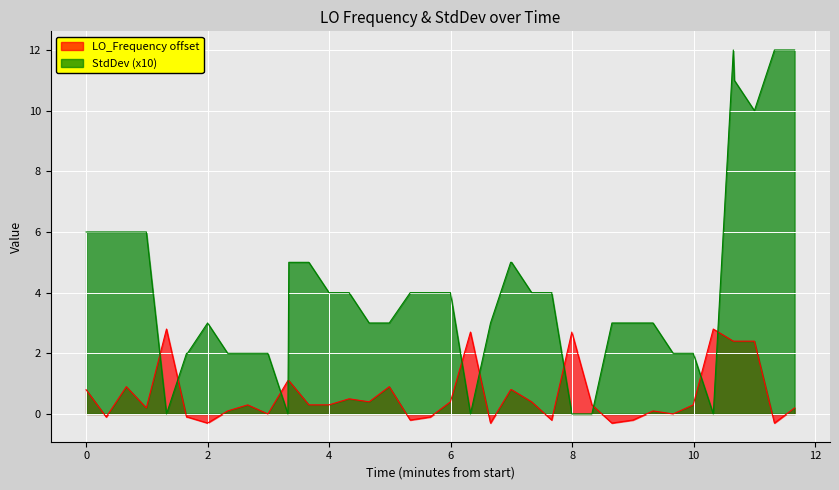

At how many categories does at least one series exceed 10?

4